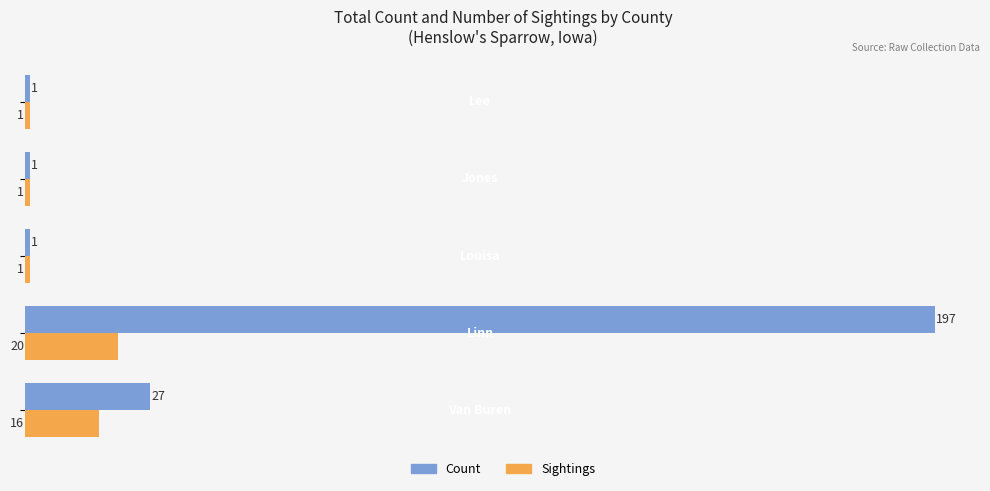

Which series has the largest total across all categories?

Count